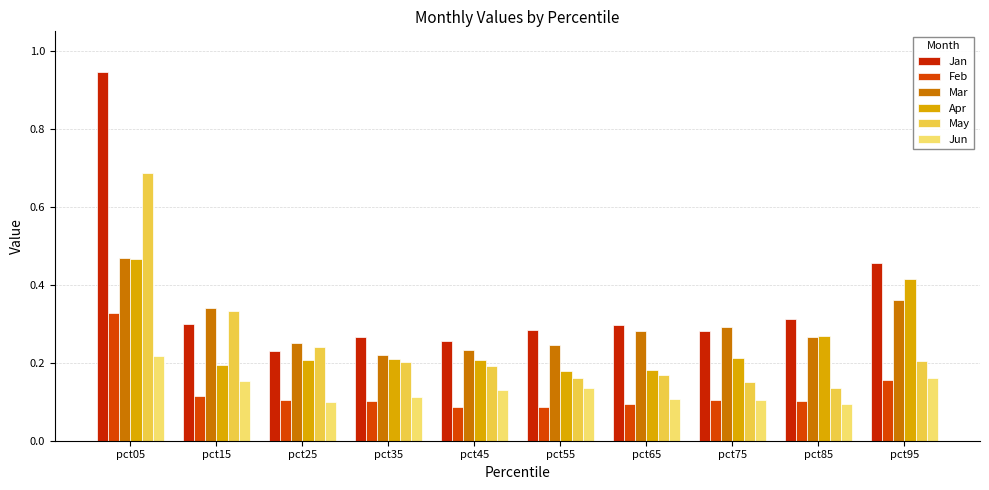

The May series shows 0.1 at pct25. True or false?

False